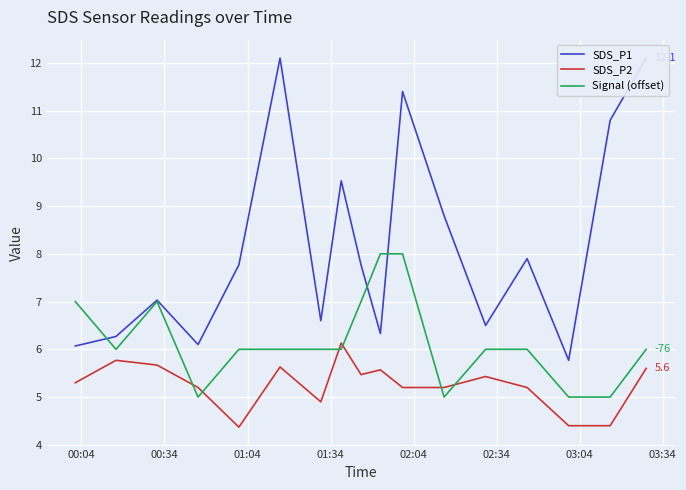

What are all the series names shown in the legend?

SDS_P1, SDS_P2, Signal (offset)